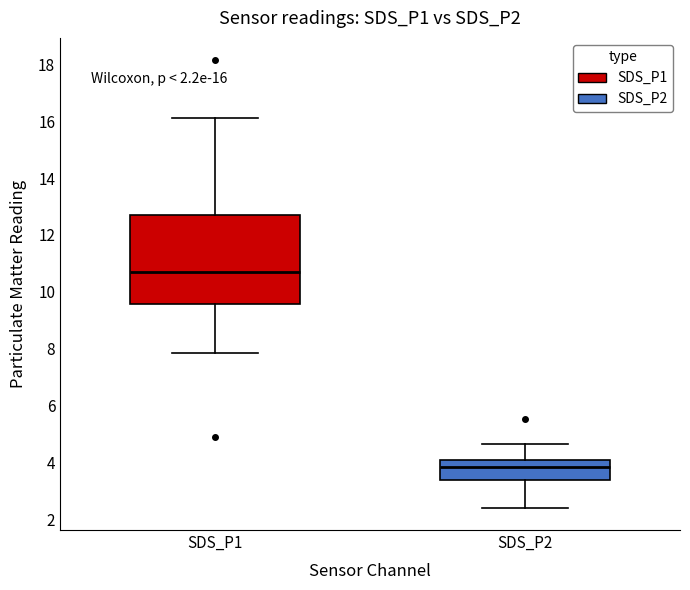

Which box is the tallest, from its lower edge to its upper edge?

SDS_P1